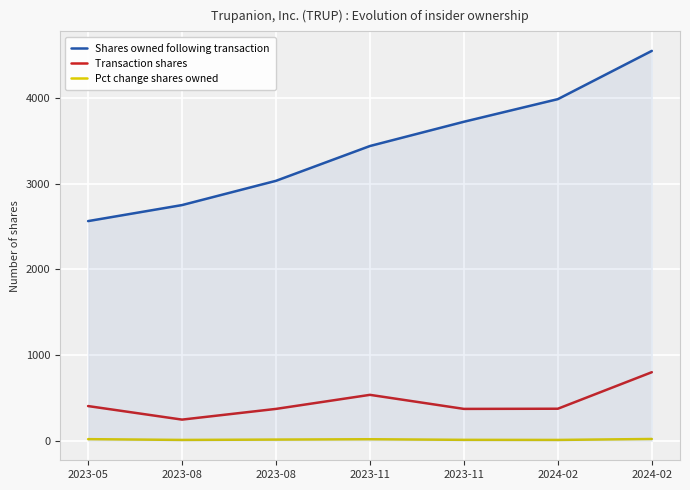

How many categories are shown in the chart?

7